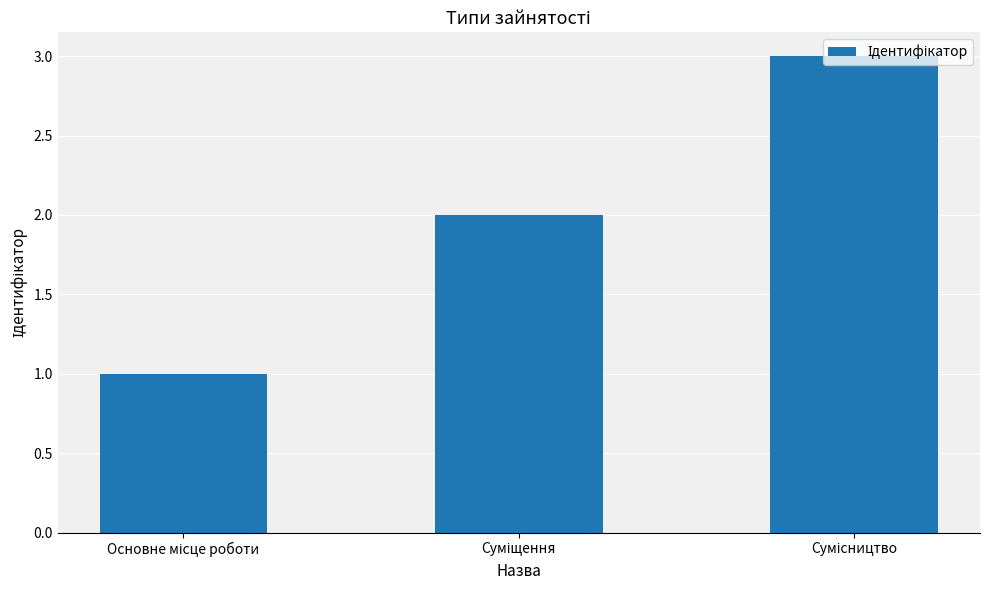

Are the bars horizontal?

No